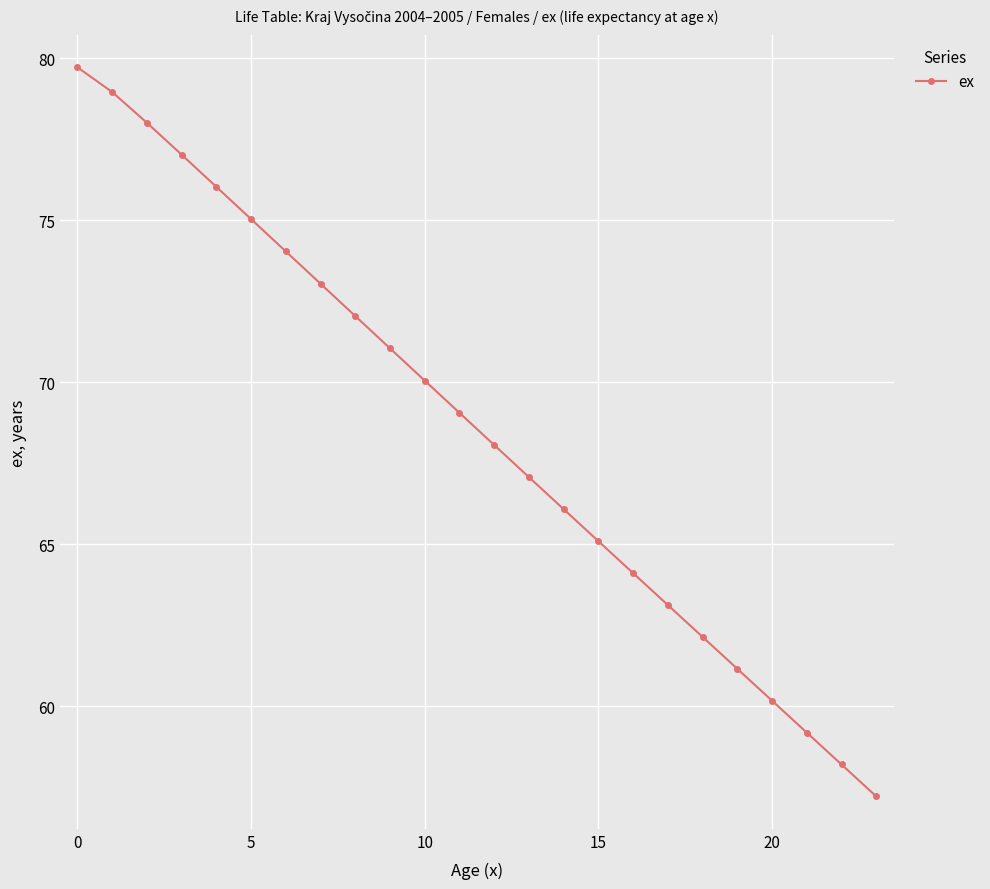

What is the greatest value displayed?

79.7